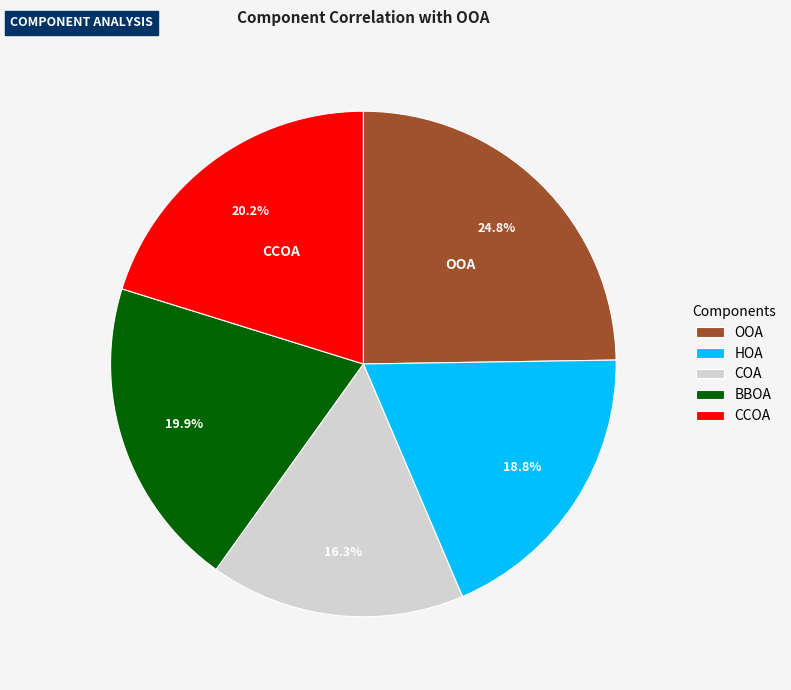

True or false: CCOA accounts for 20% of the total.

True